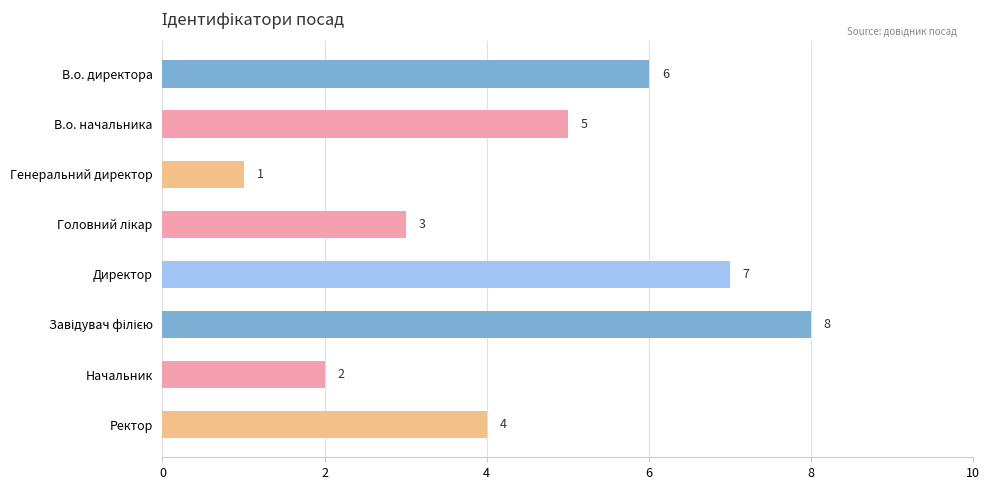

Reading bottom to top, what are all the values shown in this chart?

4	2	8	7	3	1	5	6